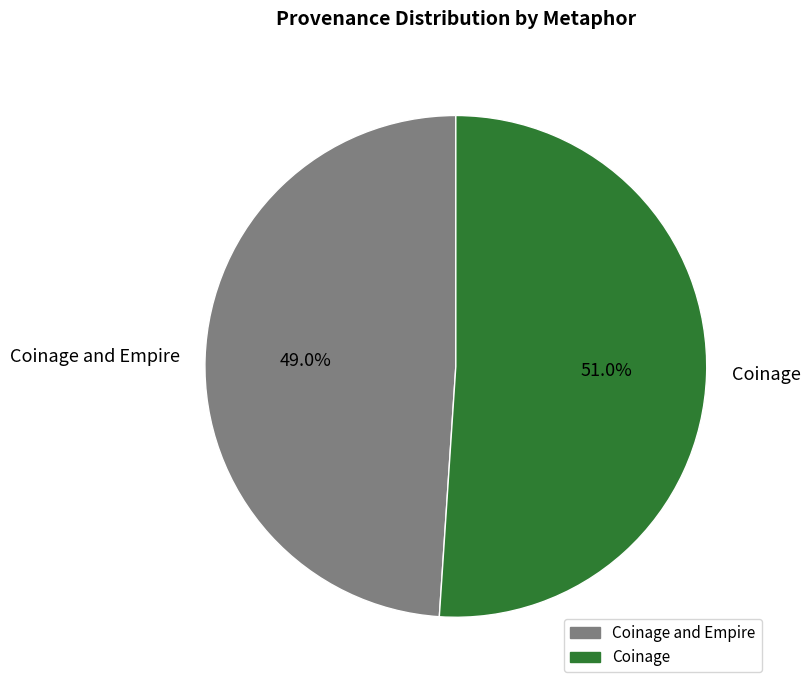

Is it true that Coinage and Empire is 49% of the pie?

True